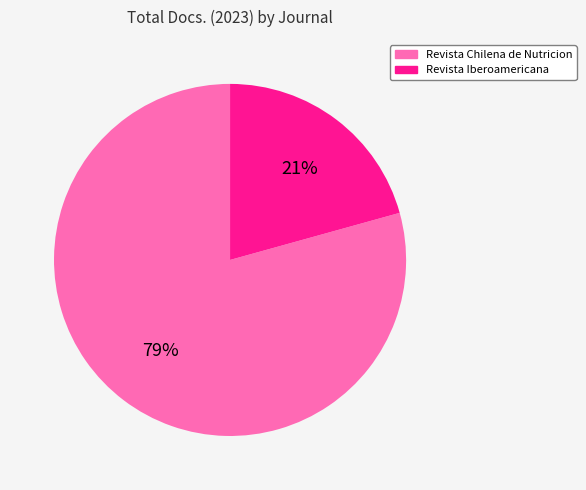

Is there a majority slice in this chart?

Yes